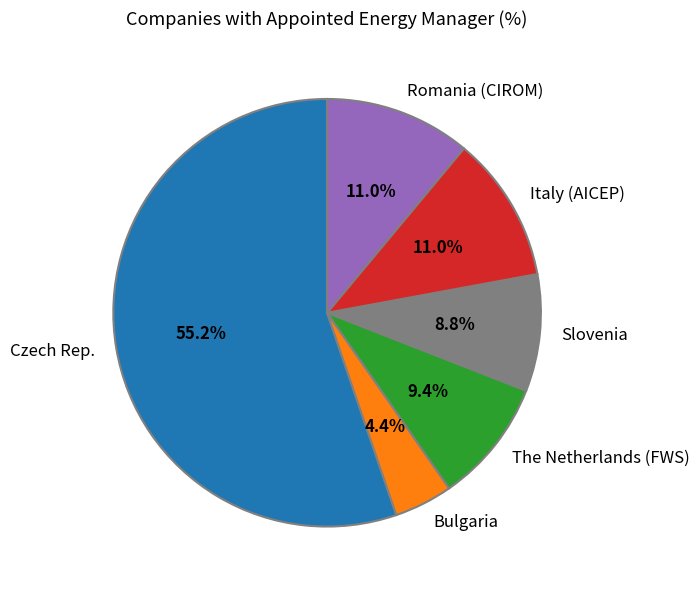

To the nearest percent, what percentage of the pie is Slovenia?

9%